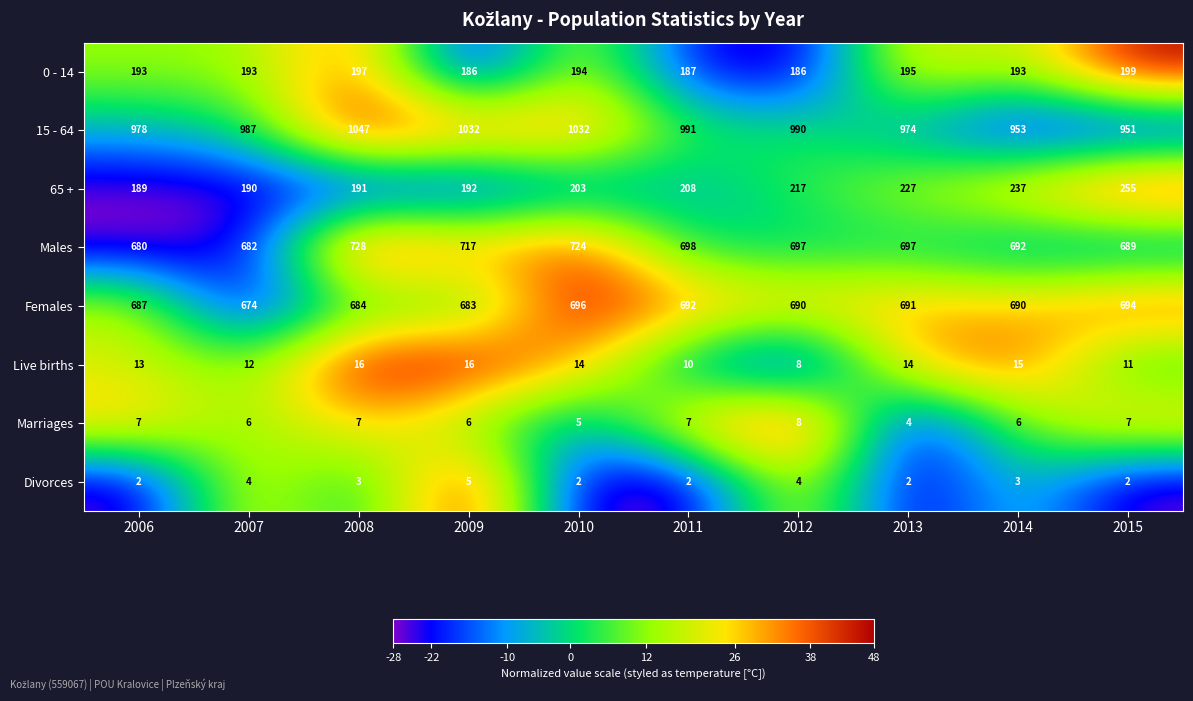

Which series changed the most between 2006 and 2011?

65 +